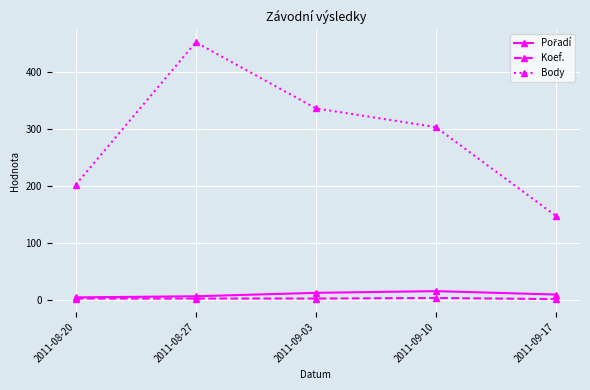

The Koef. series shows 2 at 2011-08-20. True or false?

True